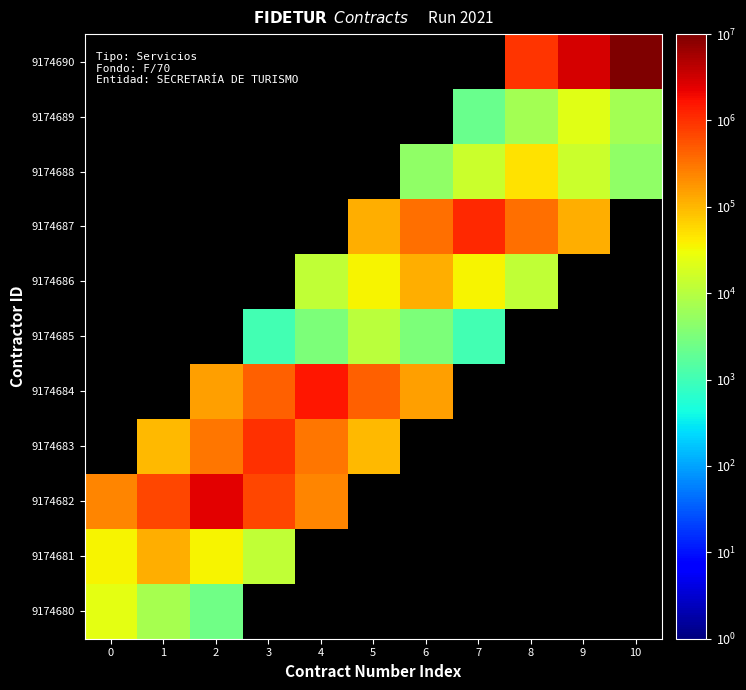

How many data points does each series have?

11